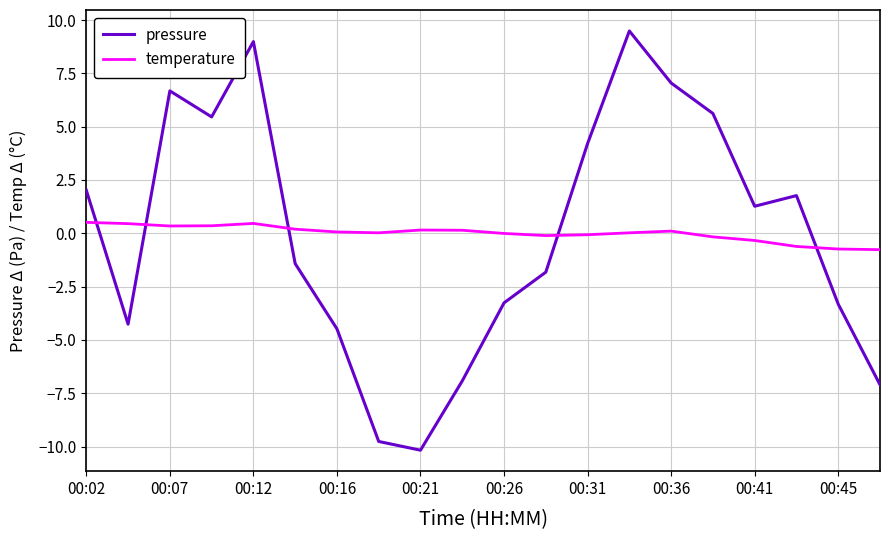

What are all the series names shown in the legend?

pressure, temperature